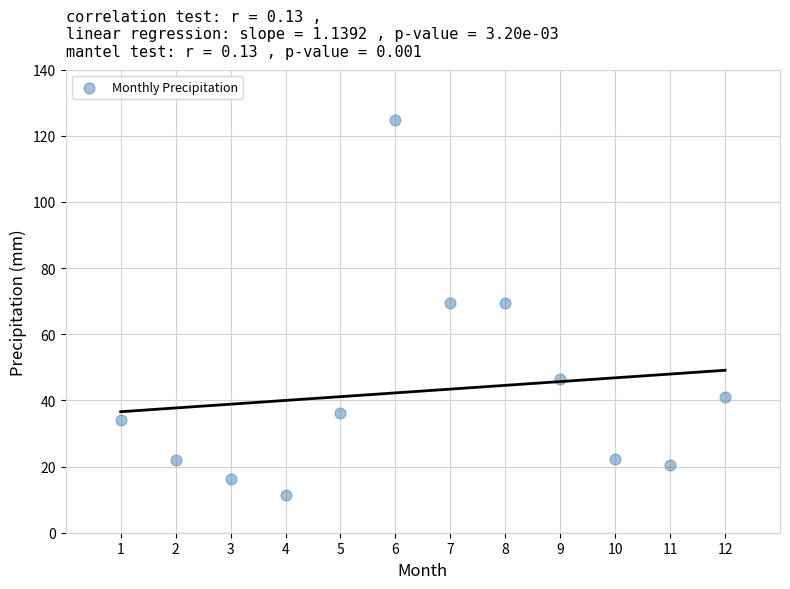

What is the range of X values (max minus min)?

11.0